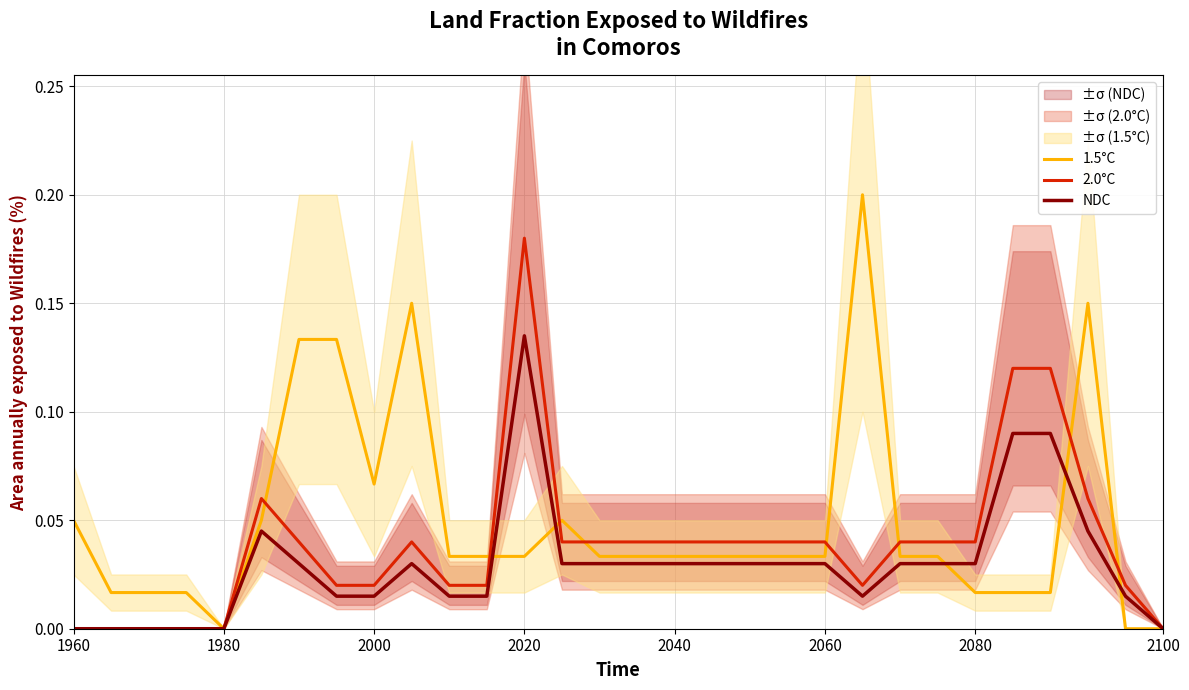

The value of 2.0°C at 2100 is 0.1. True or false?

False